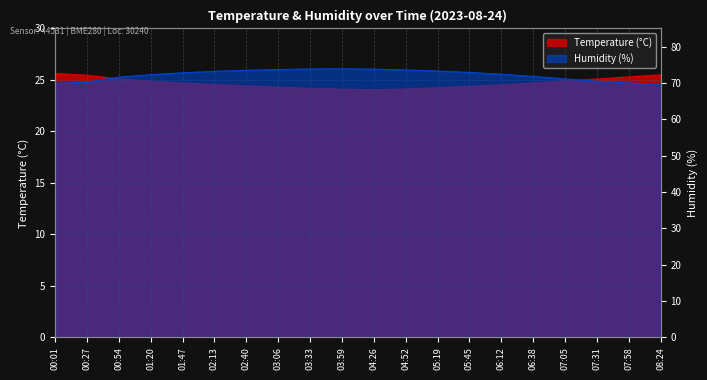

What are all the series names shown in the legend?

Temperature (°C), Humidity (%)